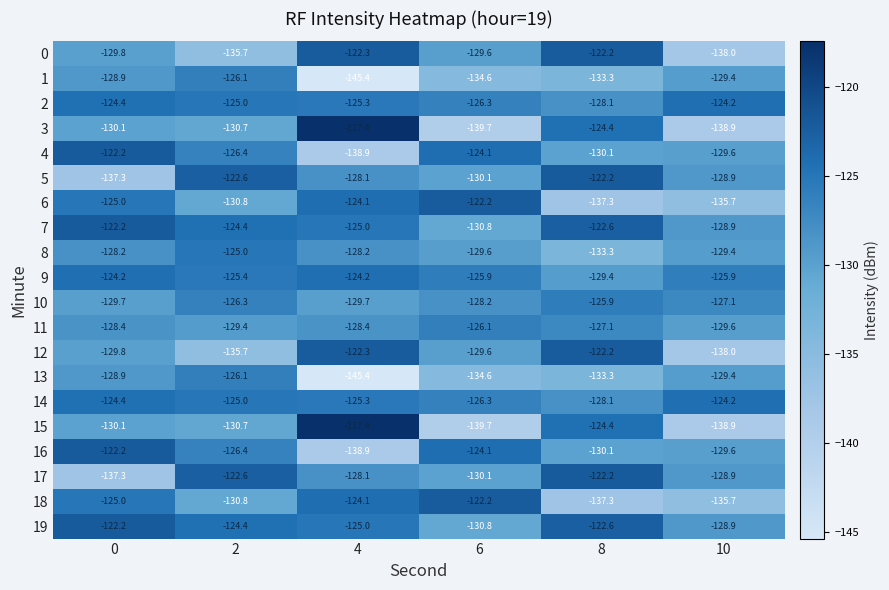

Where is 2 nearest to the value -126?

6